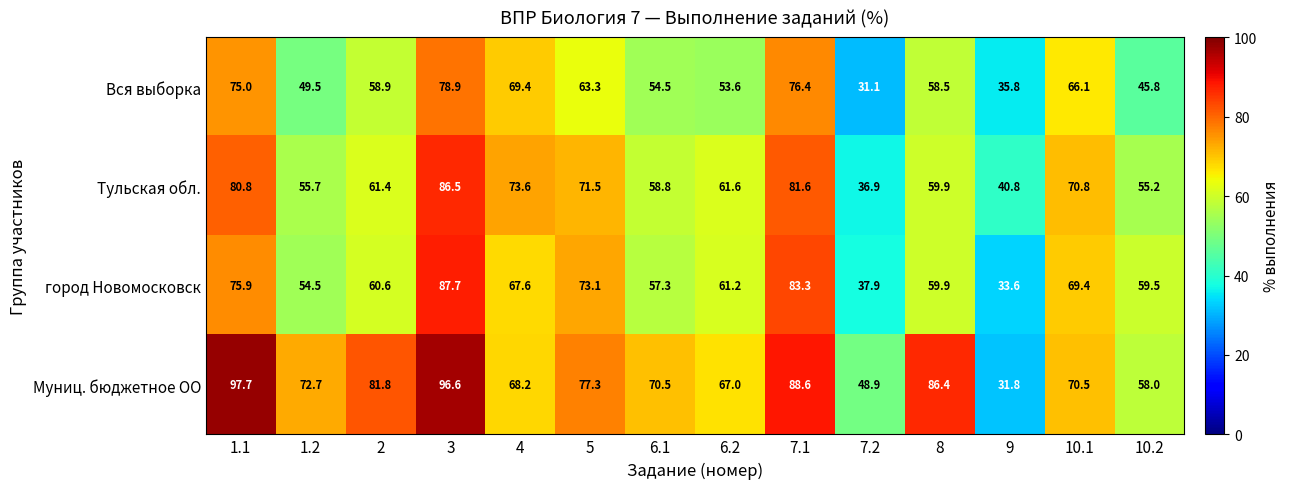

The город Новомосковск series shows 35.2 at 5. True or false?

False